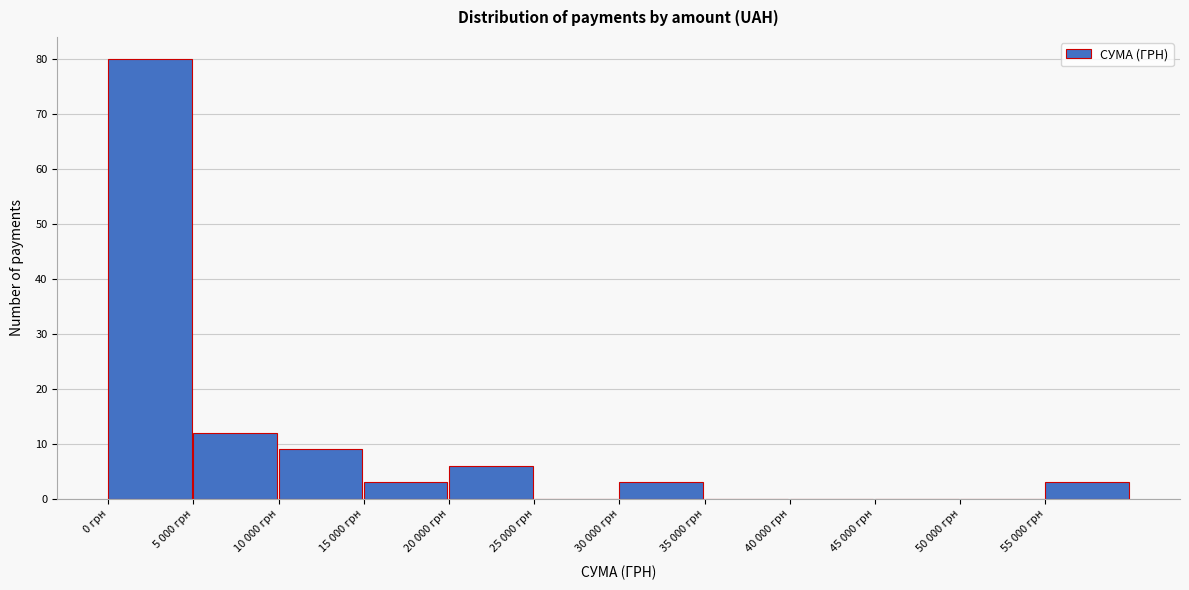

Reading left to right, extract all data points from this chart.

0 грн=80	5 000 грн=12	10 000 грн=9	15 000 грн=3	20 000 грн=6	25 000 грн=0	30 000 грн=3	35 000 грн=0	40 000 грн=0	45 000 грн=0	50 000 грн=0	55 000 грн=3